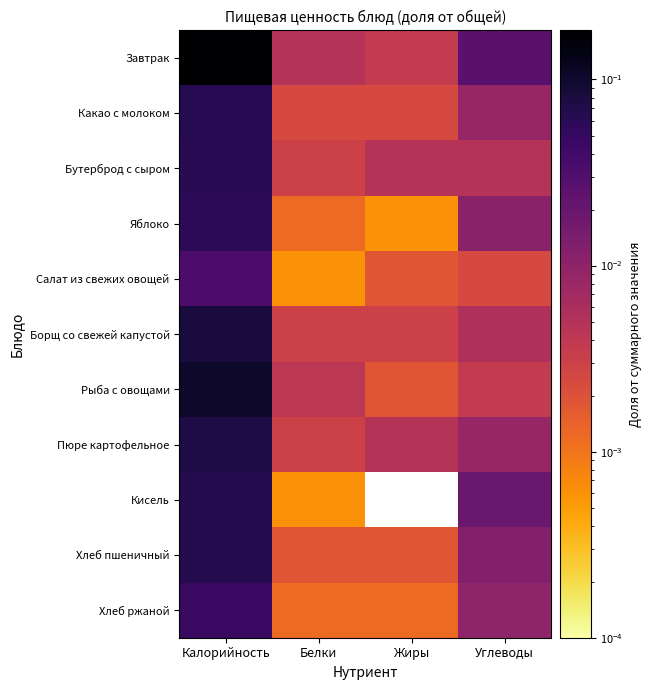

Which label corresponds to the largest value in the chart?

Калорийность